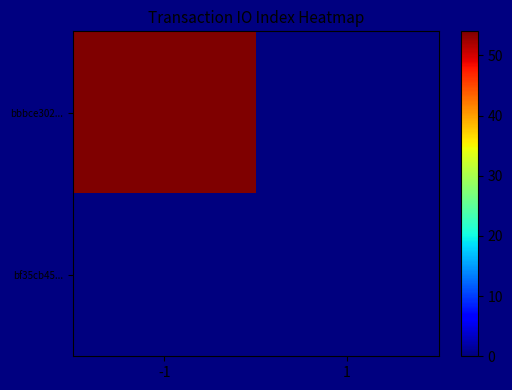

Between -1 and 1, which series saw the biggest shift?

bbbce302...